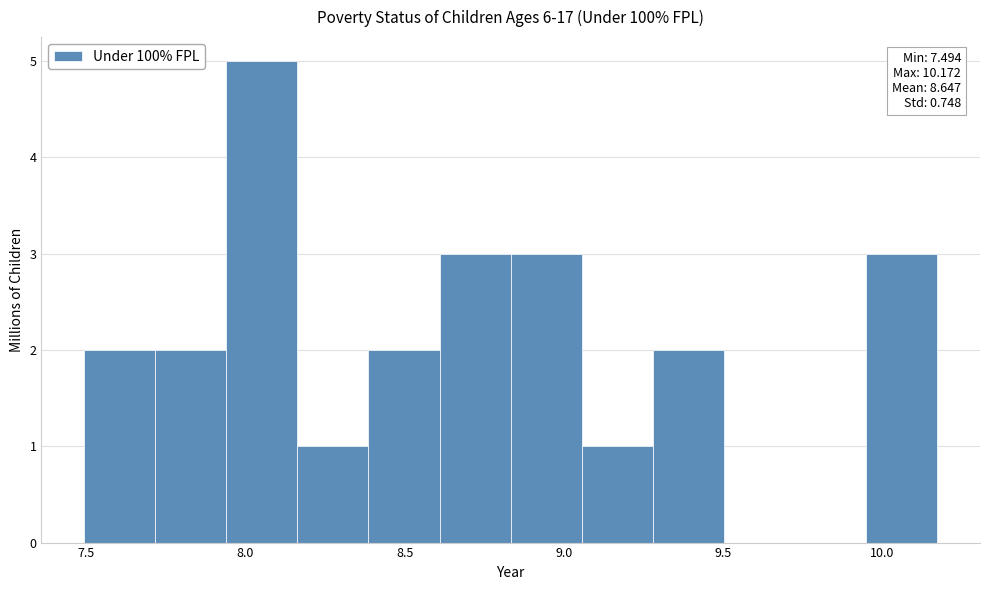

Which range on the x-axis has the tallest bar?

7.95 to 8.15